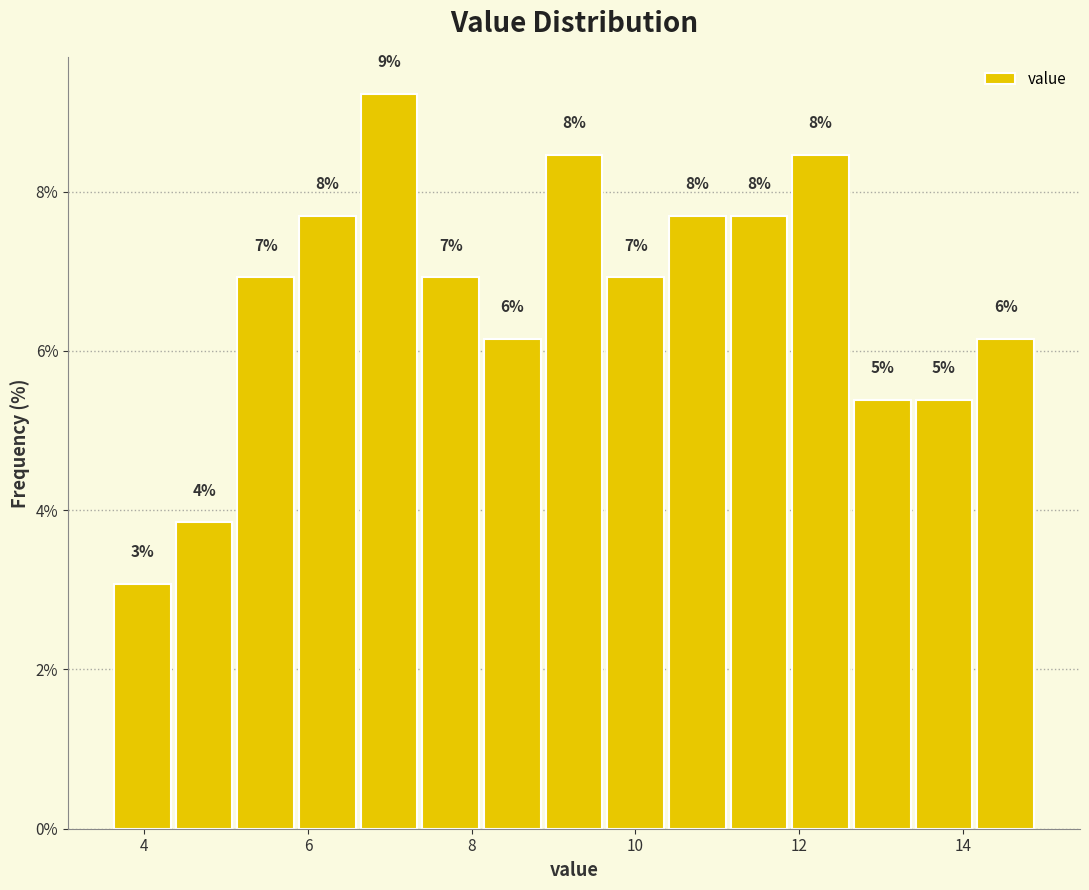

Read against the x-axis, roughly where is the centre of the tallest bar?

7.0